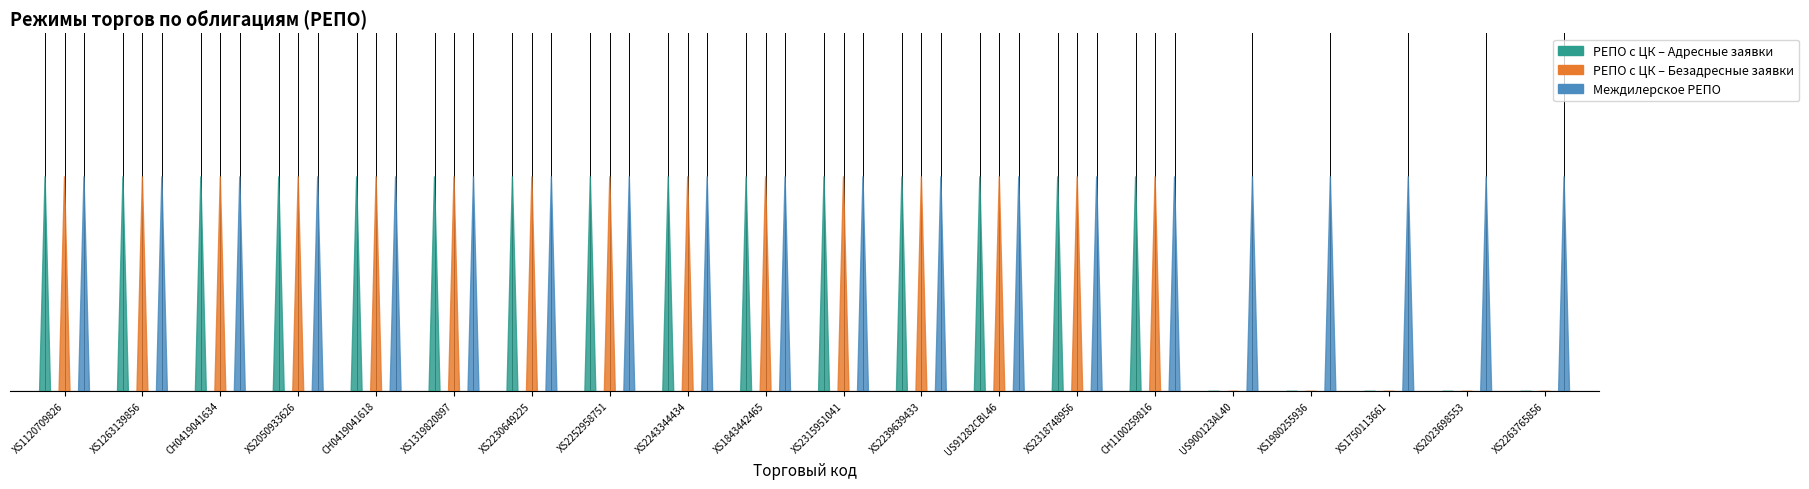

Does the chart contain any negative values?

No